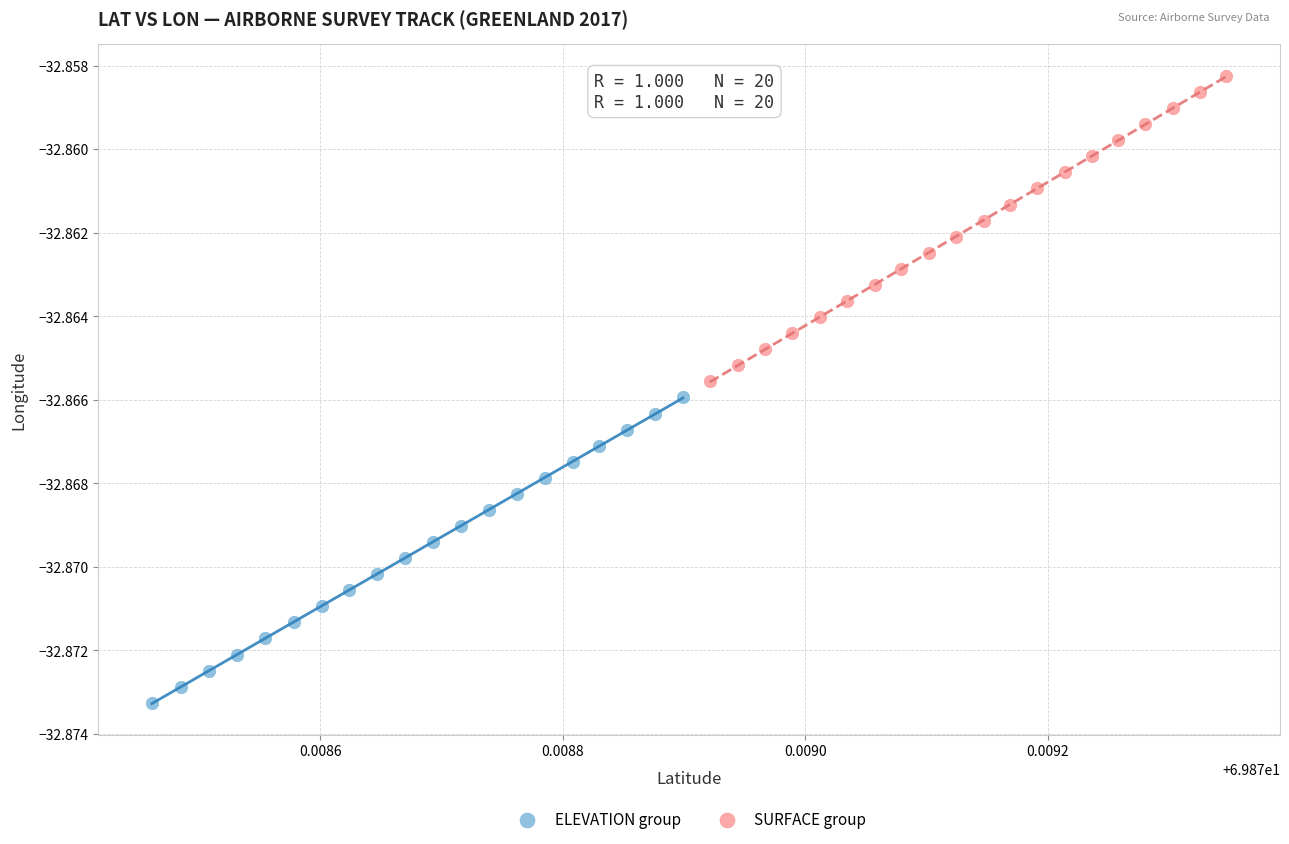

Which series reaches the minimum Y coordinate?

ELEVATION group